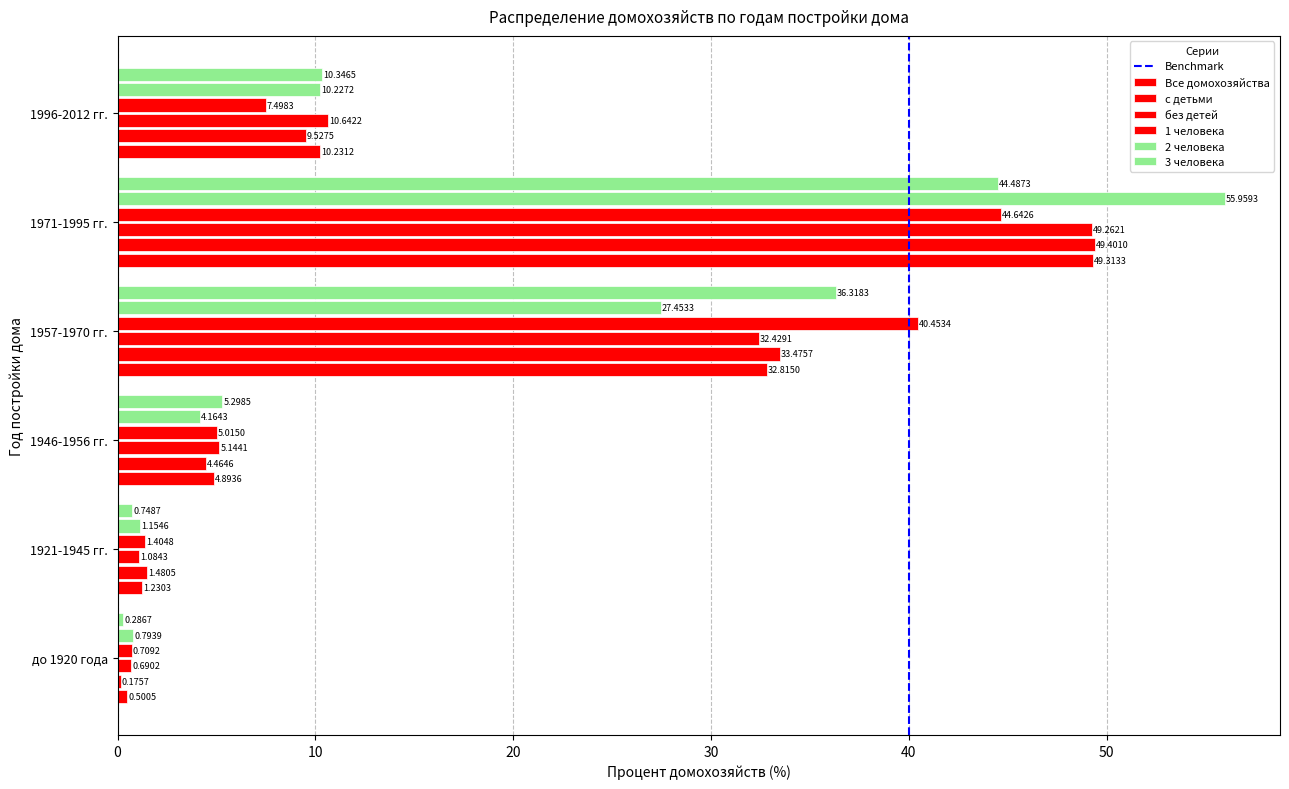

The value at 40 is 1. True or false?

True